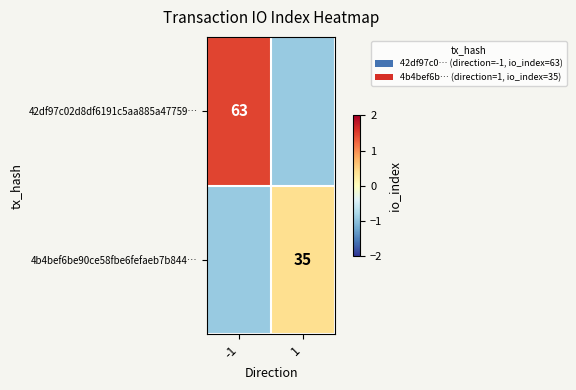

At how many categories does at least one series exceed 0?

2